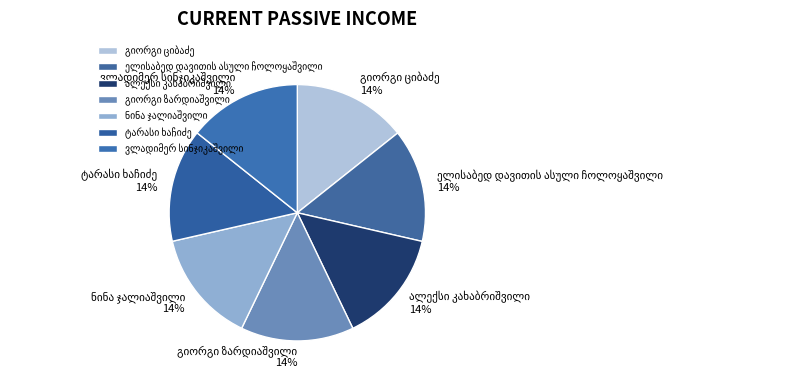

To the nearest percent, what is the average slice percentage?

14%